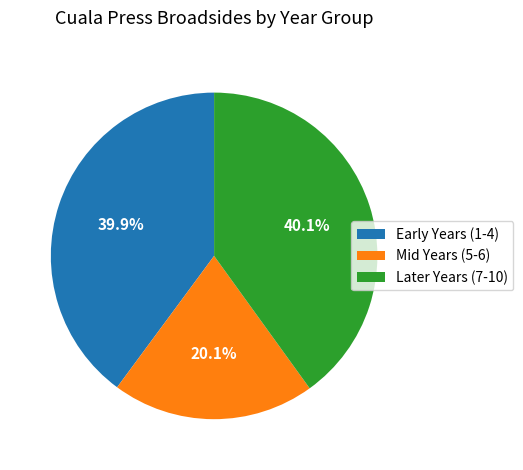

Is there any slice that represents more than half of the pie?

No